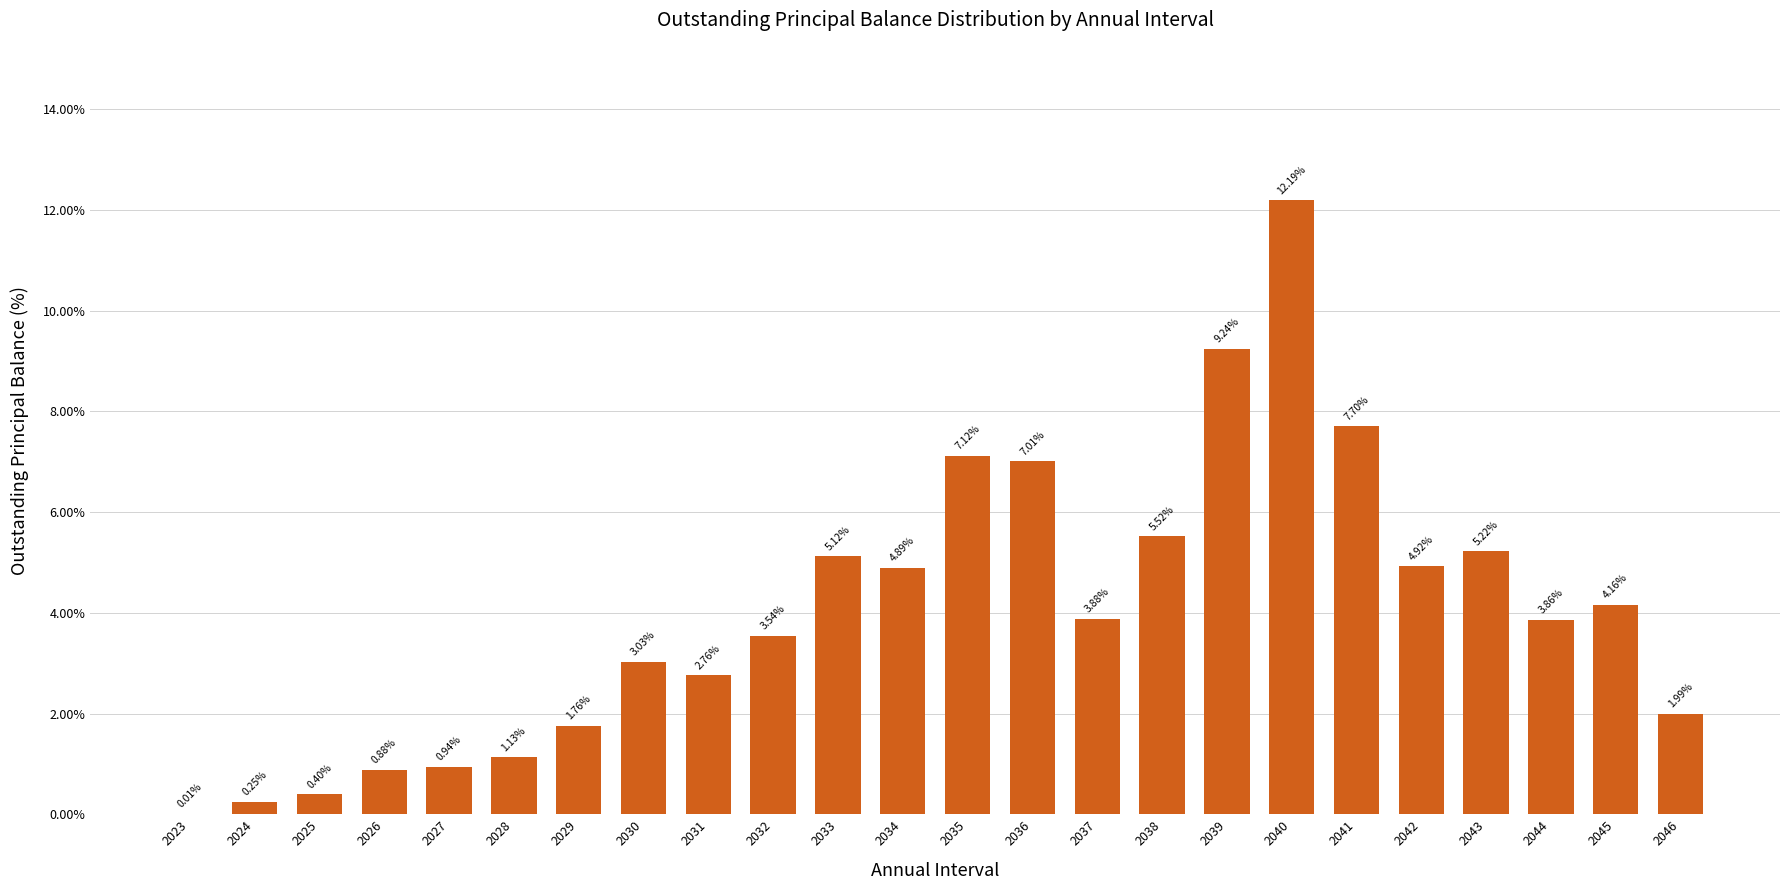

Read the value at 2042.

4.9